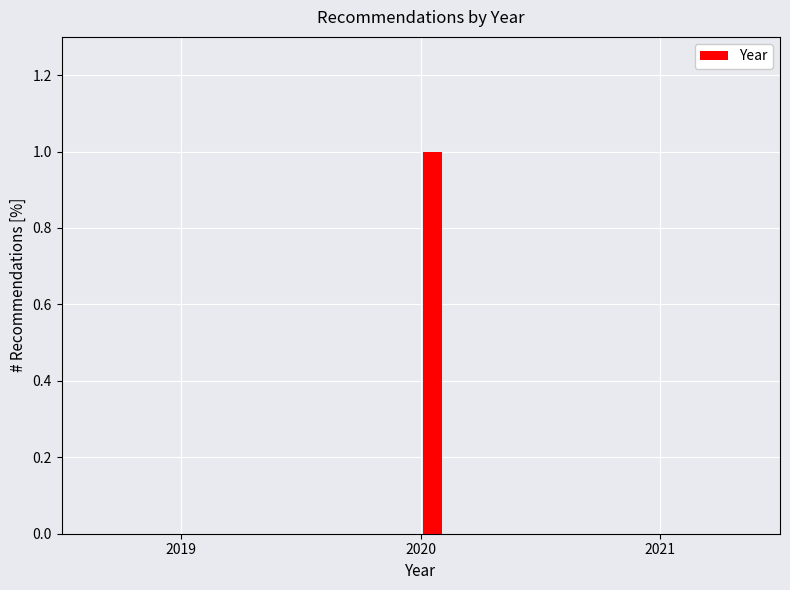

Read against the x-axis, roughly where is the centre of the tallest bar?

2020.1